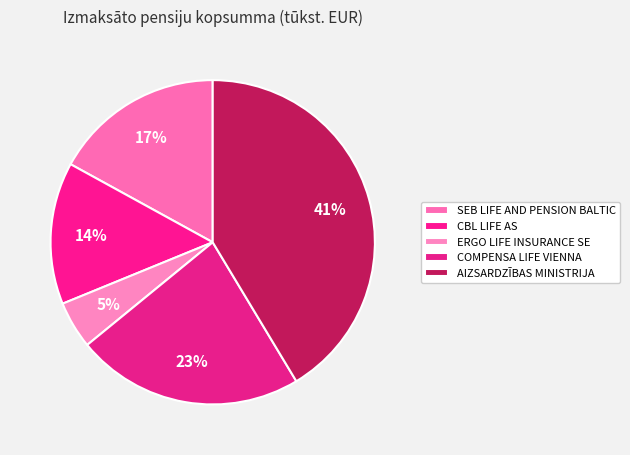

Does AIZSARDZĪBAS MINISTRIJA represent more than half of the total?

No